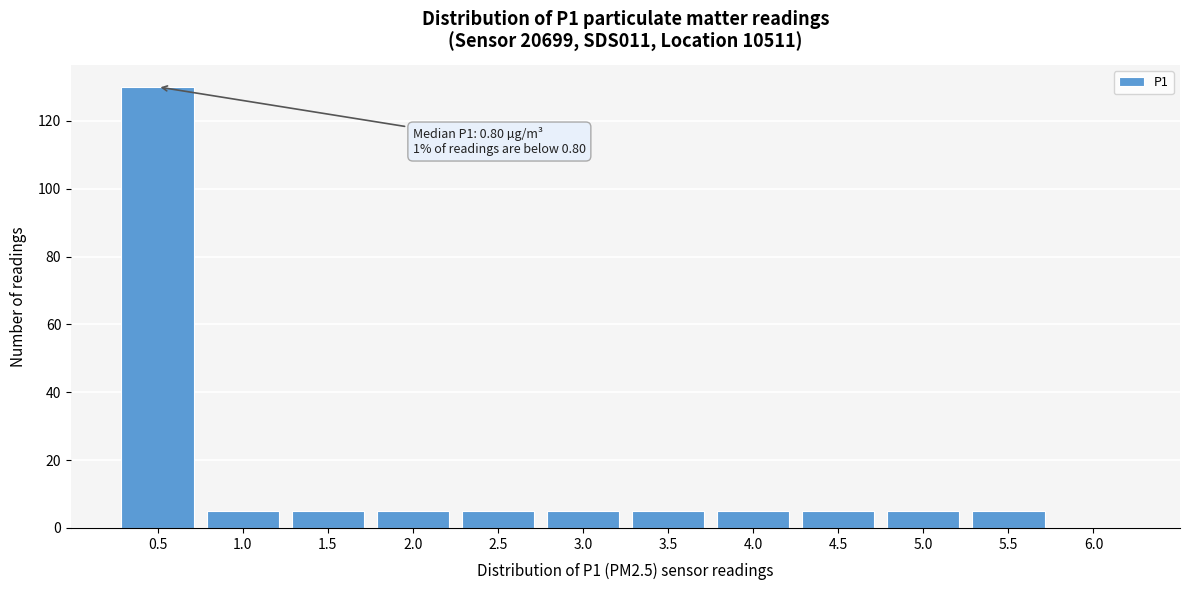

Reading left to right, transcribe all the data shown in this chart.

0.5=130	1.0=5	1.5=5	2.0=5	2.5=5	3.0=5	3.5=5	4.0=5	4.5=5	5.0=5	5.5=5	6.0=0